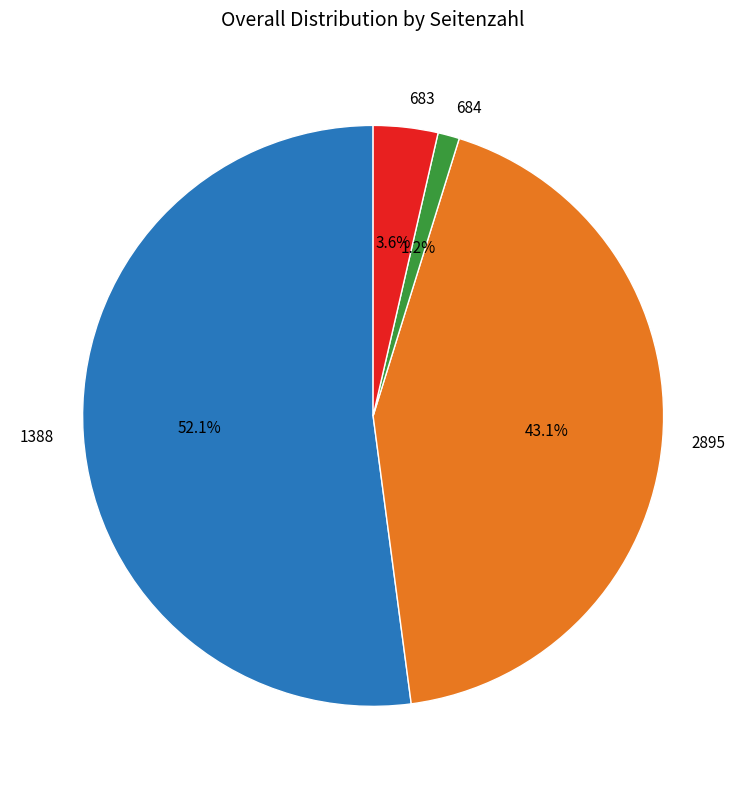

Combined, what portion of the pie is 1388 and 684?

53.3%